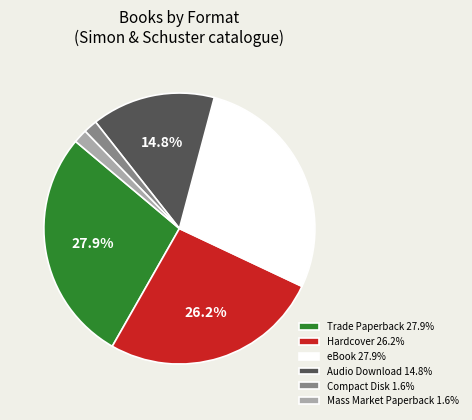

Between Audio Download 14.8% and Trade Paperback 27.9%, which is larger?

Trade Paperback 27.9%